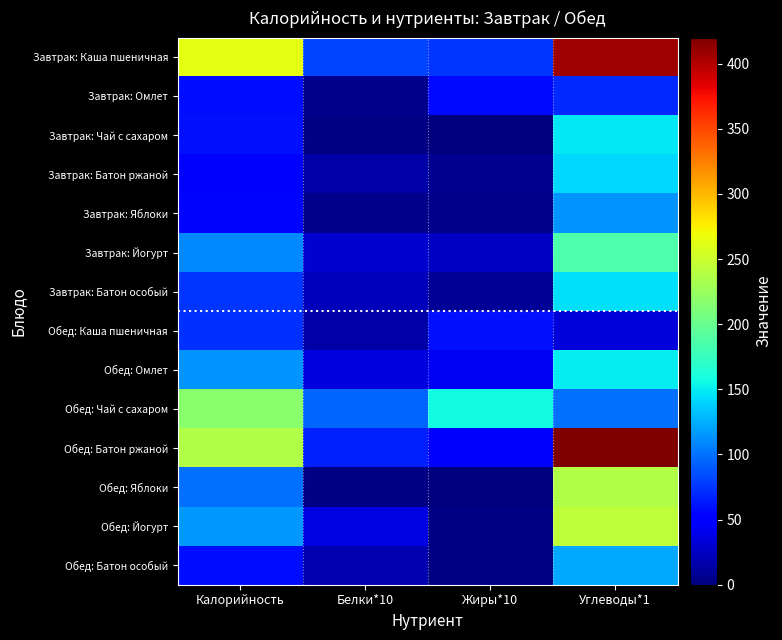

Between Жиры*10 and Углеводы*1, which is larger?

Углеводы*1